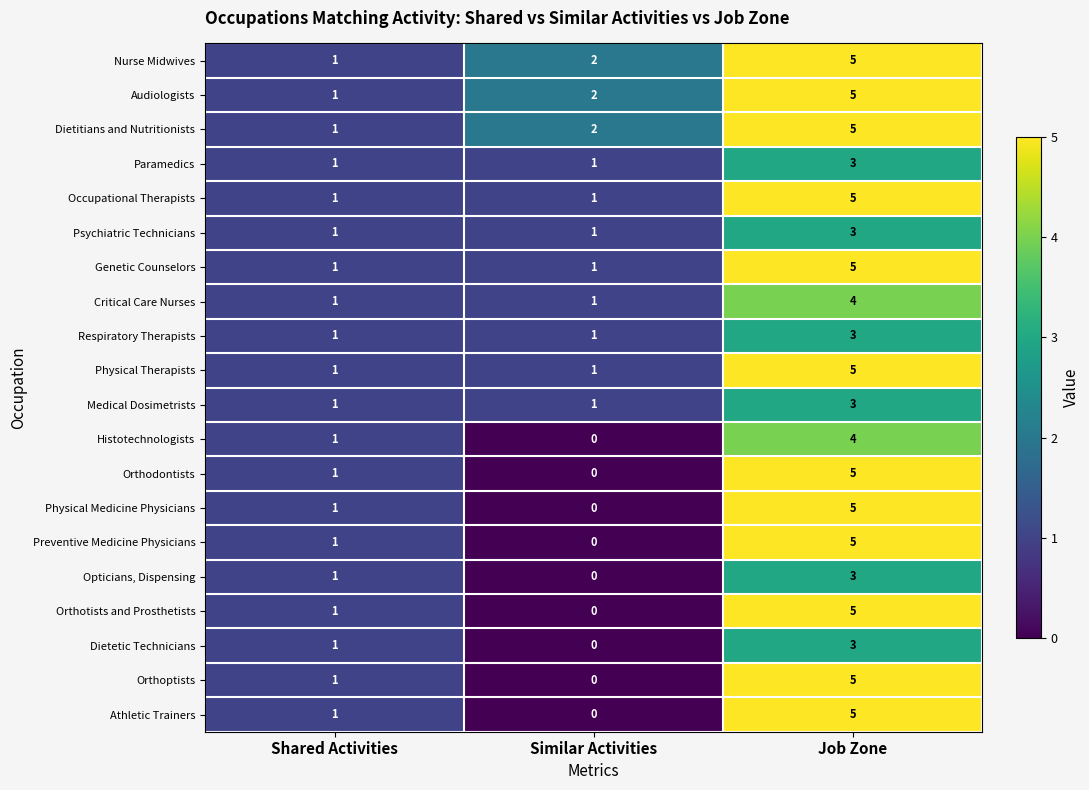

Is it true that Histotechnologists equals 1 at Shared Activities?

True